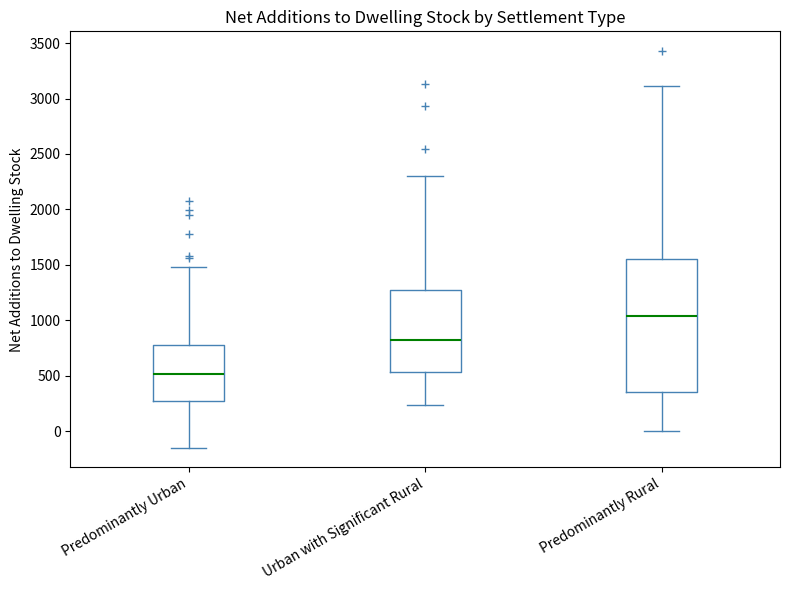

Where does the lower whisker of the box for Predominantly Rural end on the y-axis? The values are not printed on the chart, so give them approximately, as read against the axis.

0